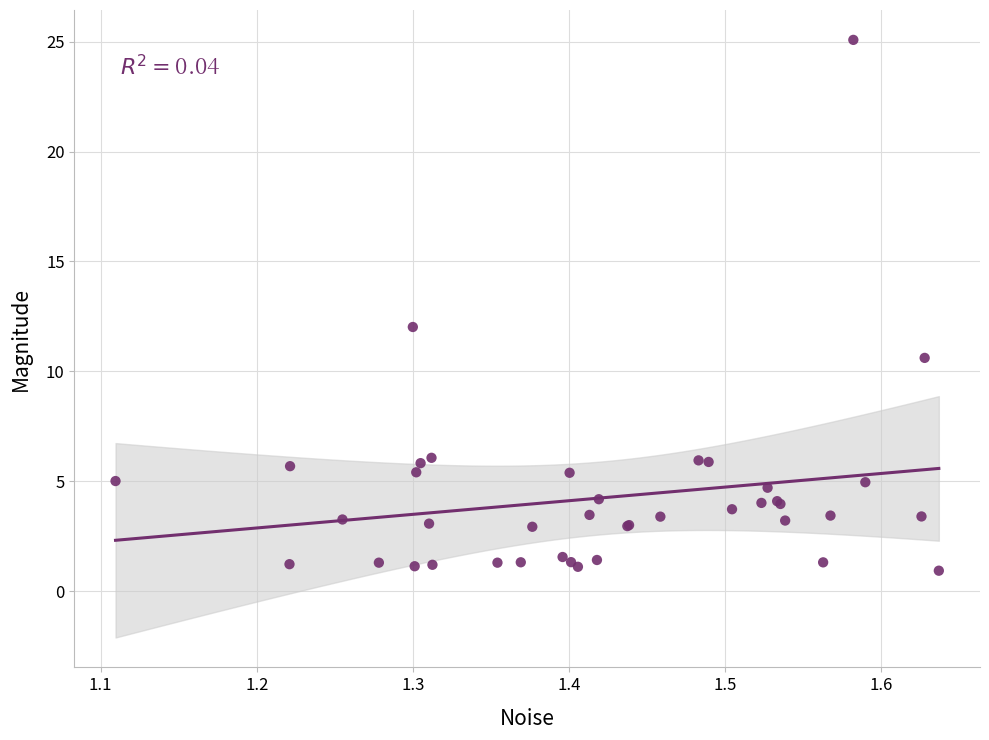

What Y value in the scatter plot is closest to 13?

12.0